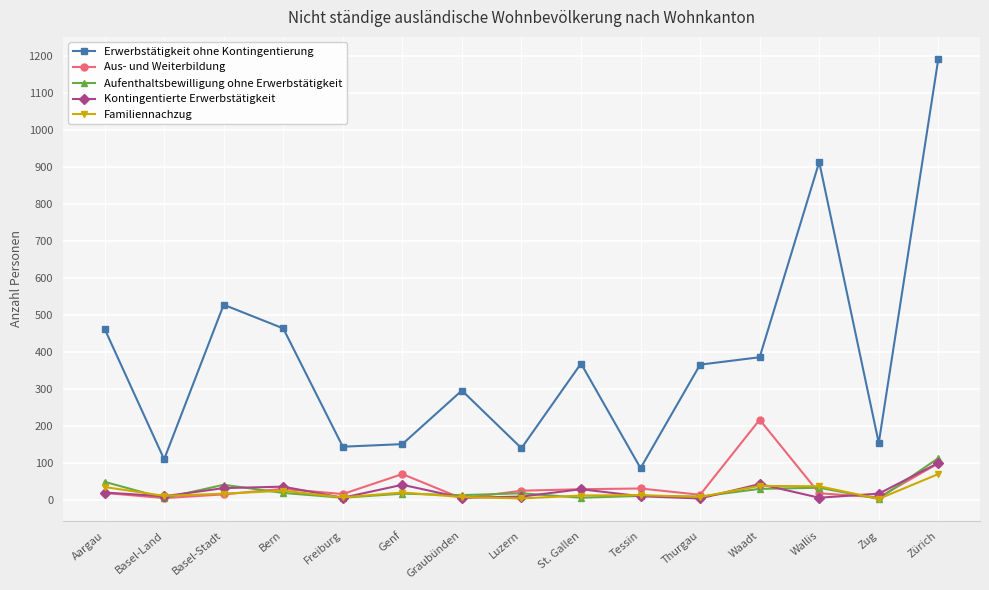

Rank the series by their maximum value, from highest to lowest.

Erwerbstätigkeit ohne Kontingentierung, Aus- und Weiterbildung, Aufenthaltsbewilligung ohne Erwerbstätigkeit, Kontingentierte Erwerbstätigkeit, Familiennachzug